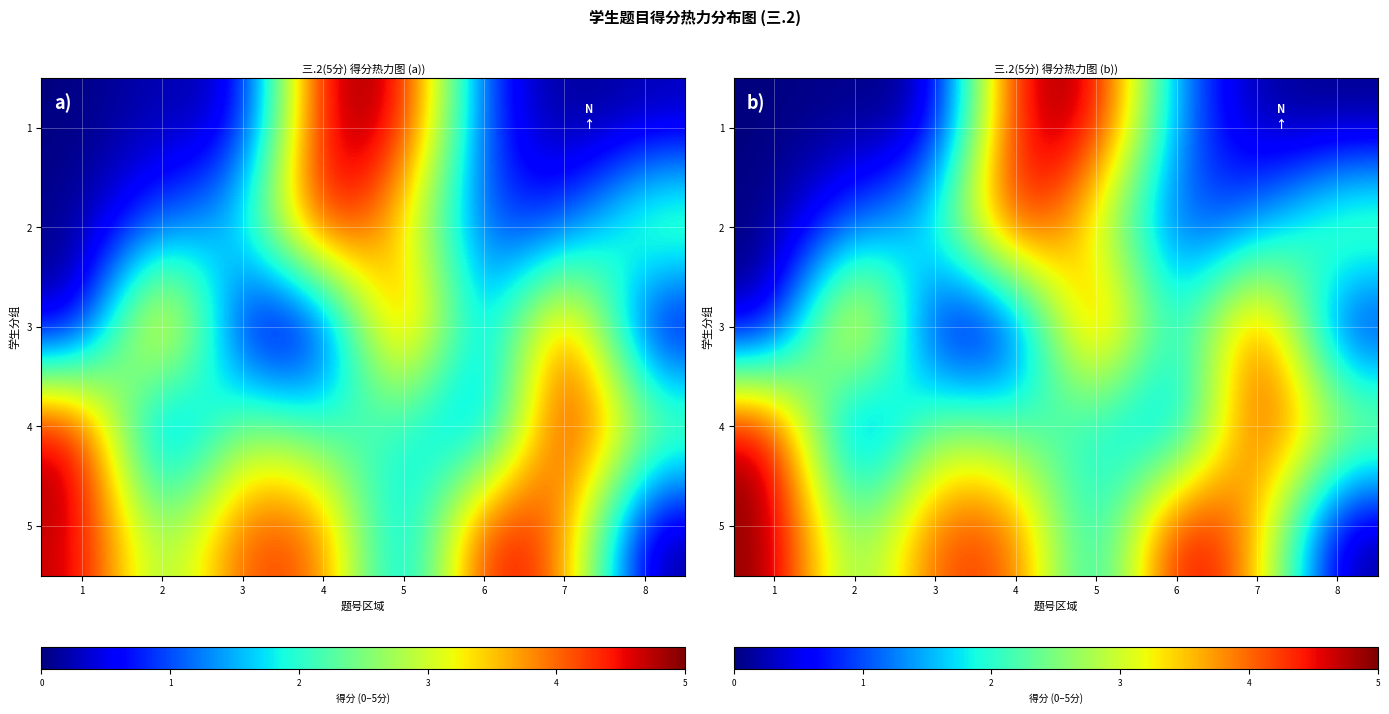

What is the maximum value shown in the chart?

5.0